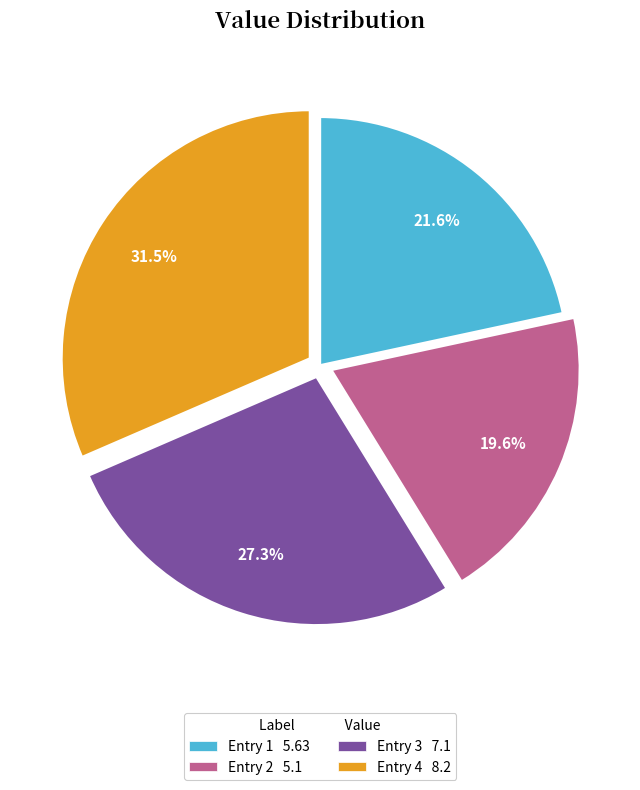

How many segments does this pie chart have?

4